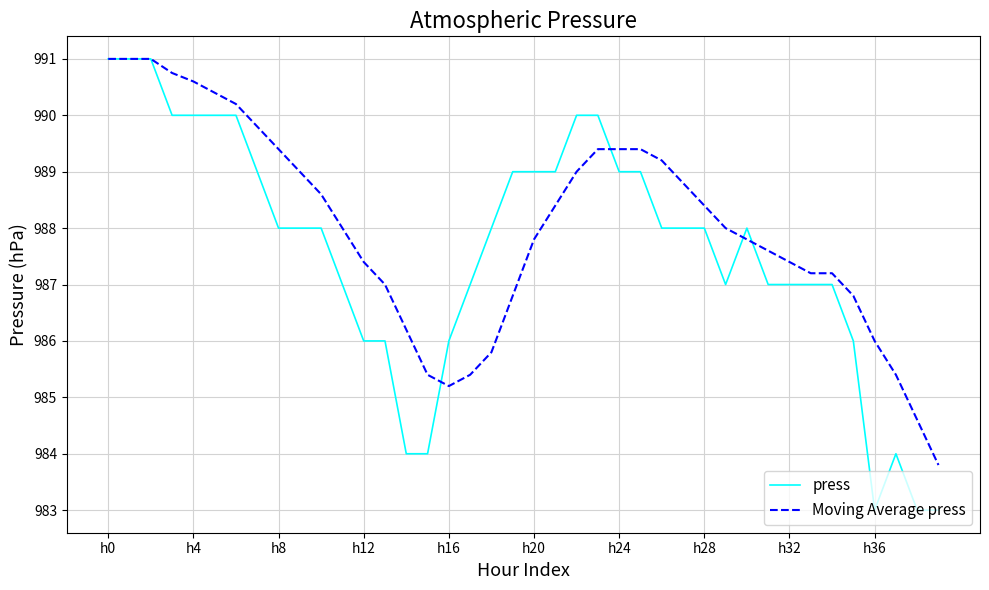

Which series has the largest total across all categories?

Moving Average press